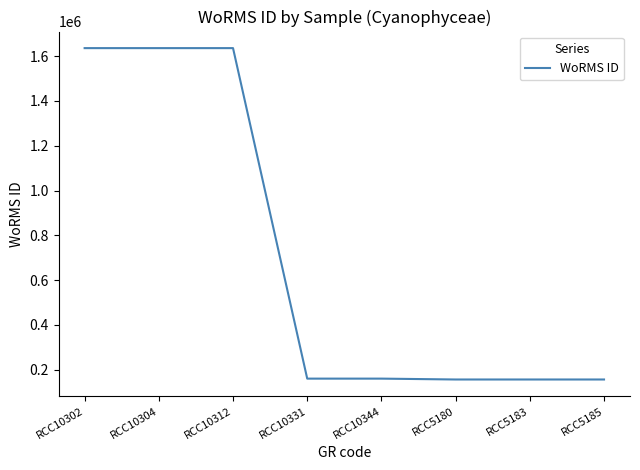

At which label does the data first exceed 160566?

RCC10302